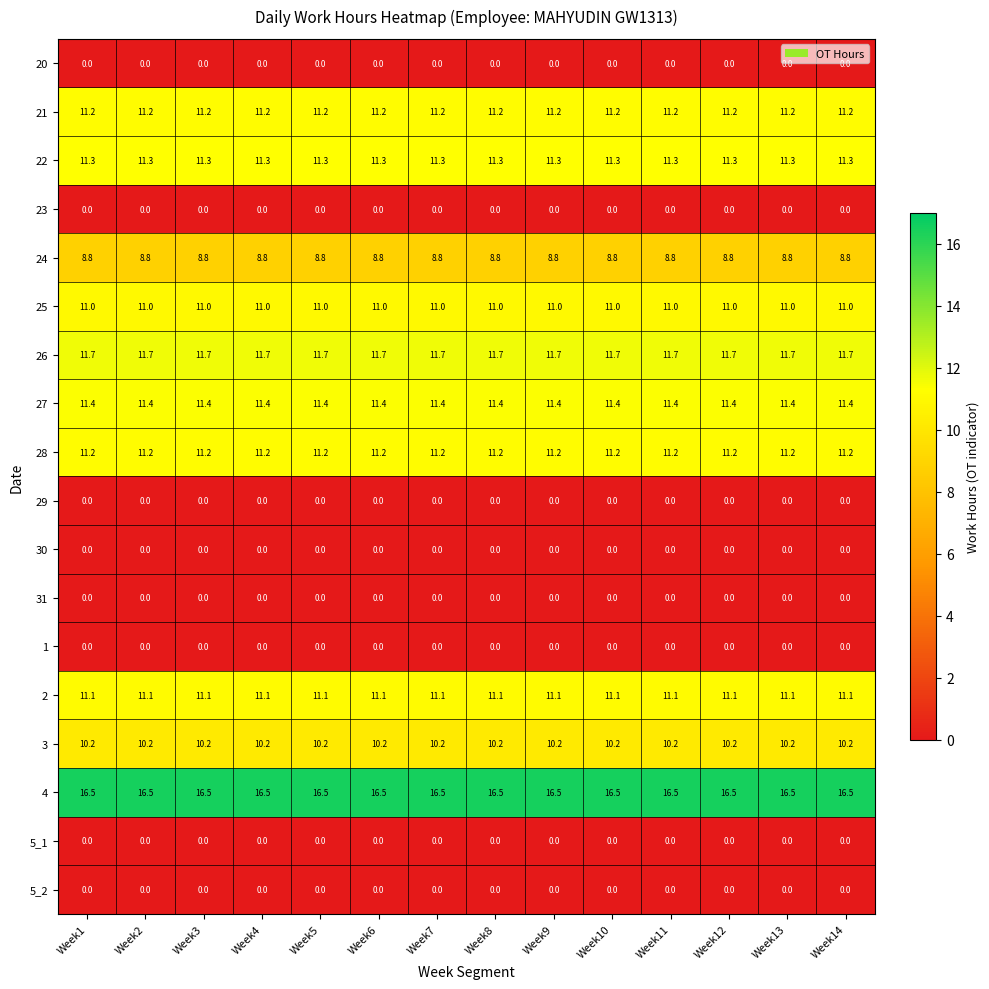

What is the total value across all series at Week12?

114.4